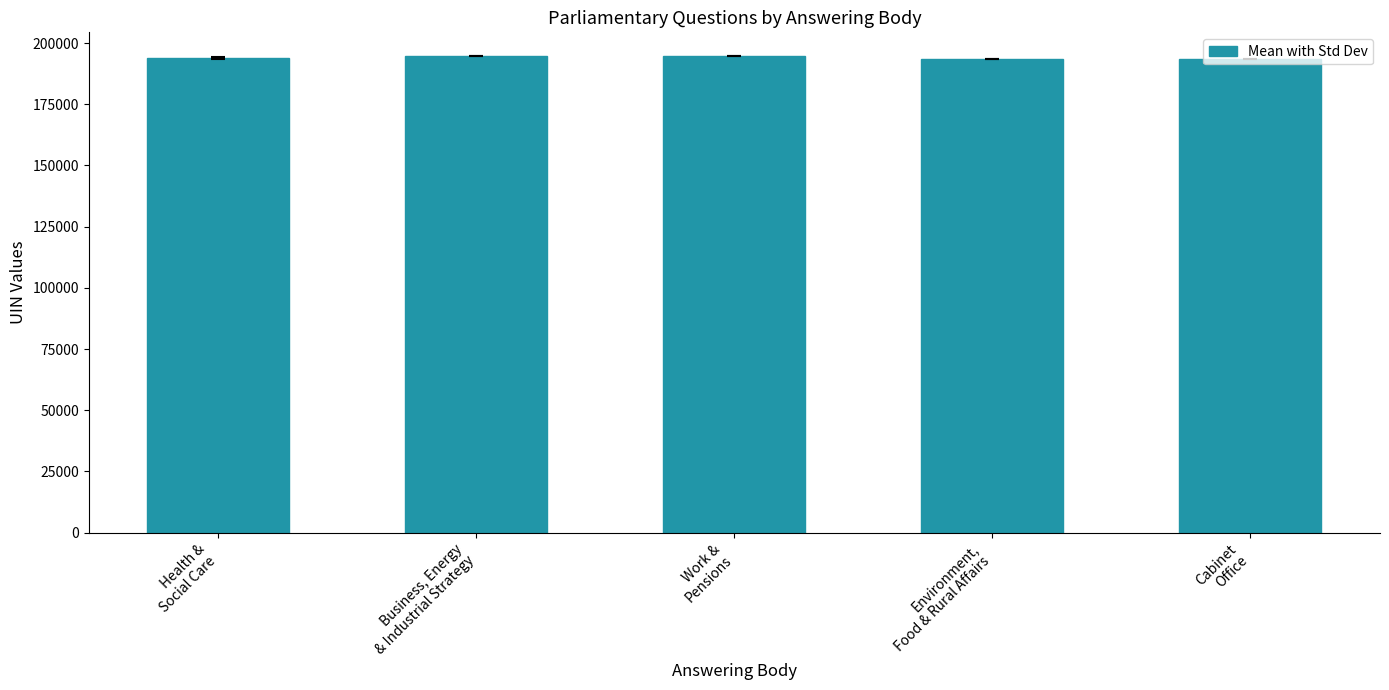

What is the value of the 1st bar from the left?

193798